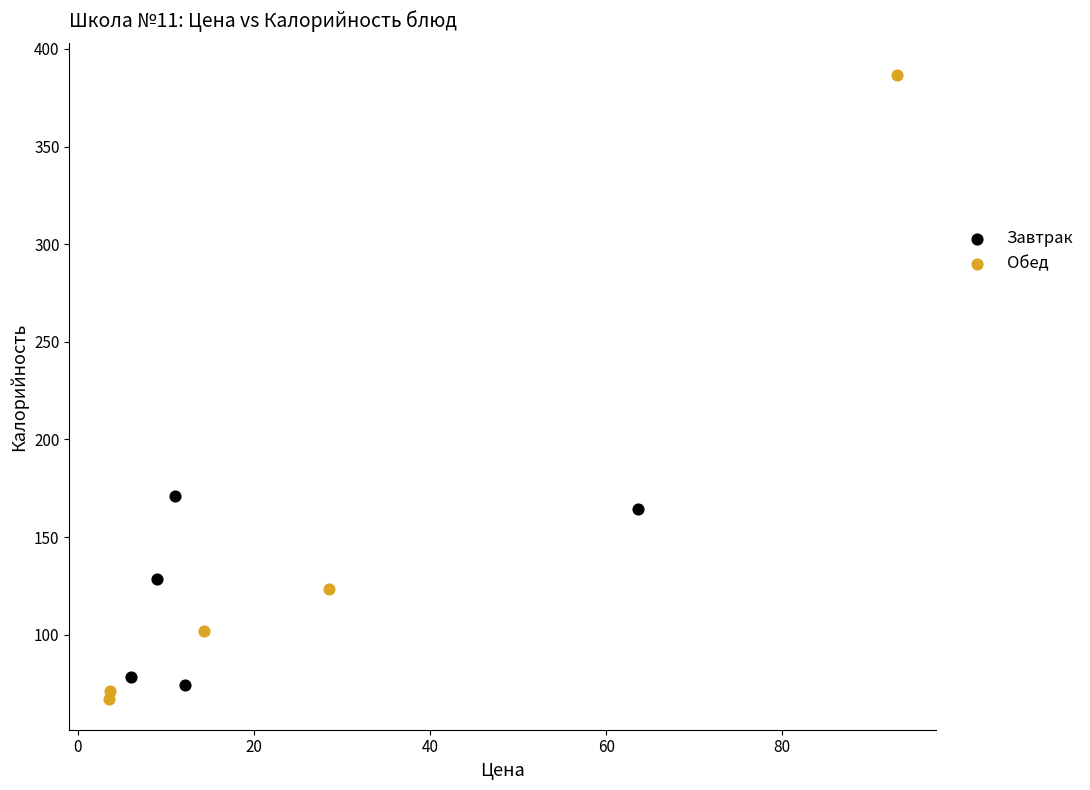

Which series has the largest Y range (max minus min)?

Обед